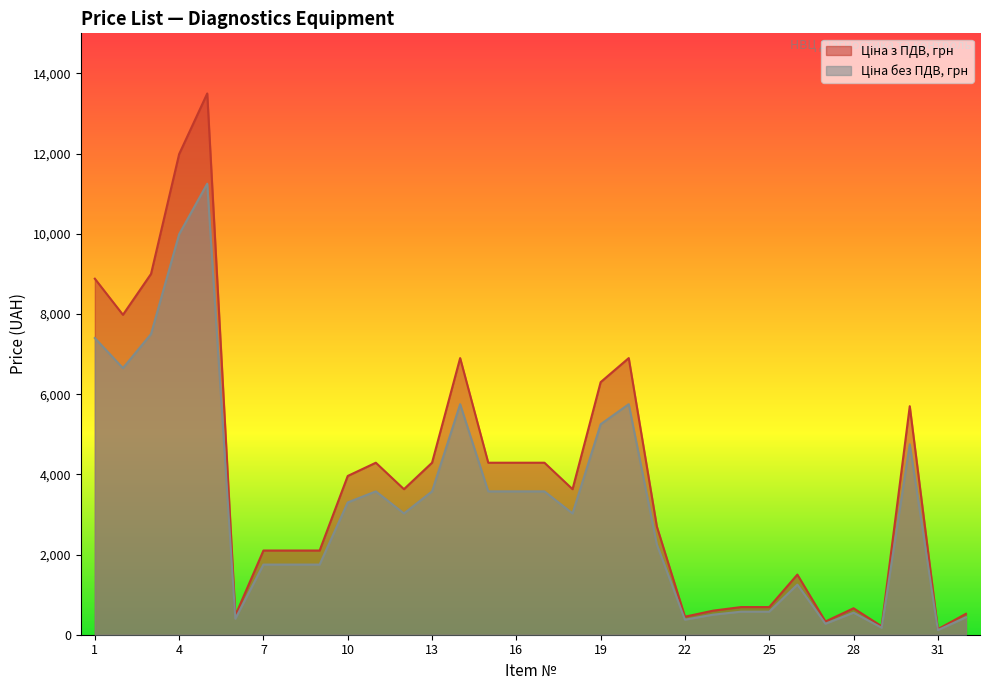

In Ціна з ПДВ, грн, how many points are higher than both neighbors (excluding endpoints)?

7